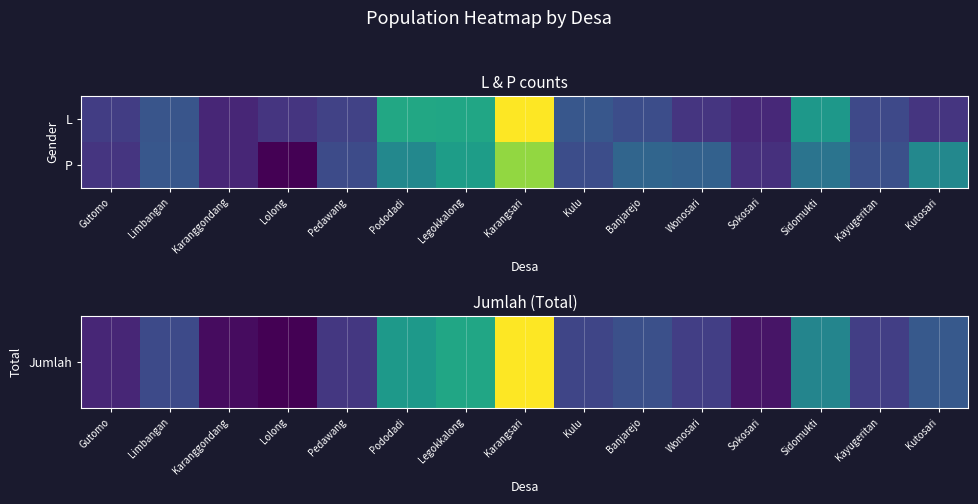

At which category is the sum across all series the highest?

Karangsari